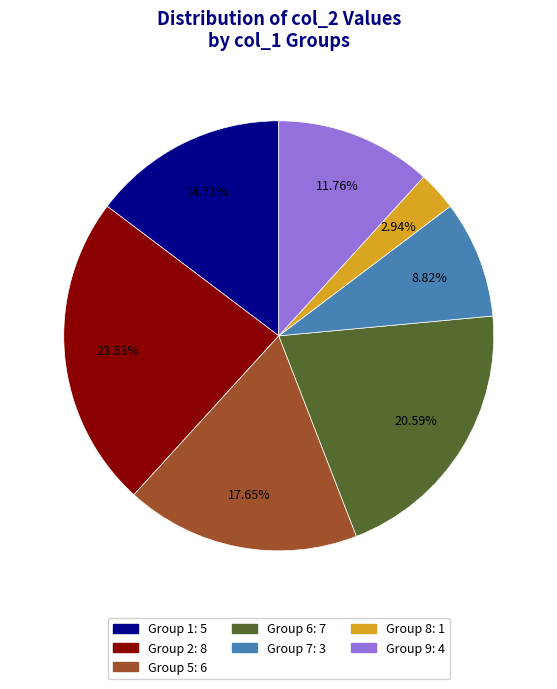

Does any single category account for the majority?

No